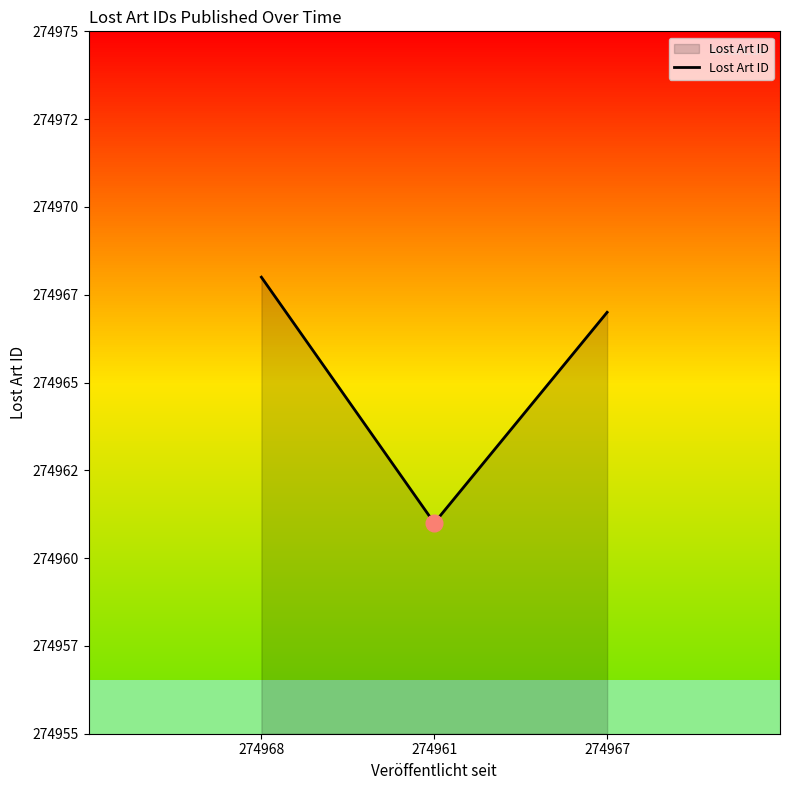

How many values are below 274967?

1